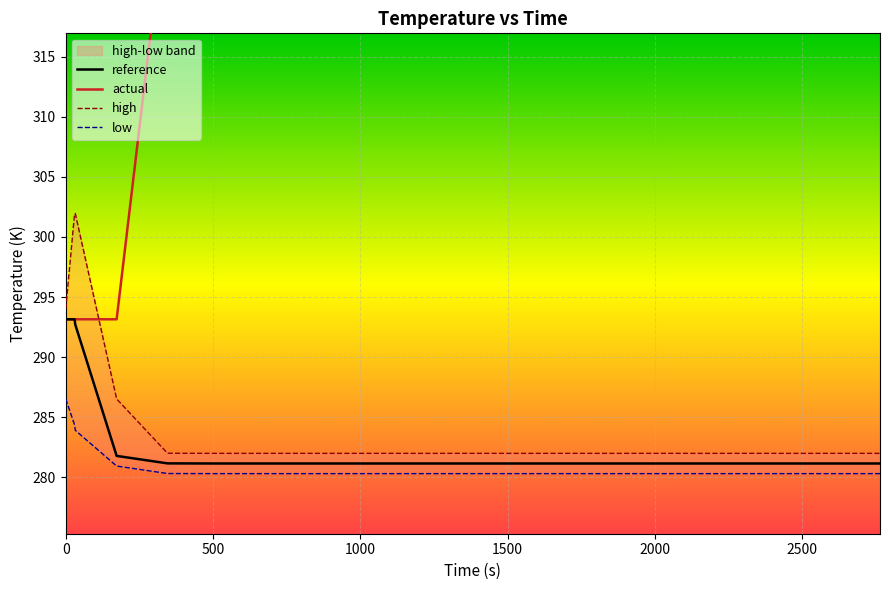

Which series has the widest spread of values?

actual